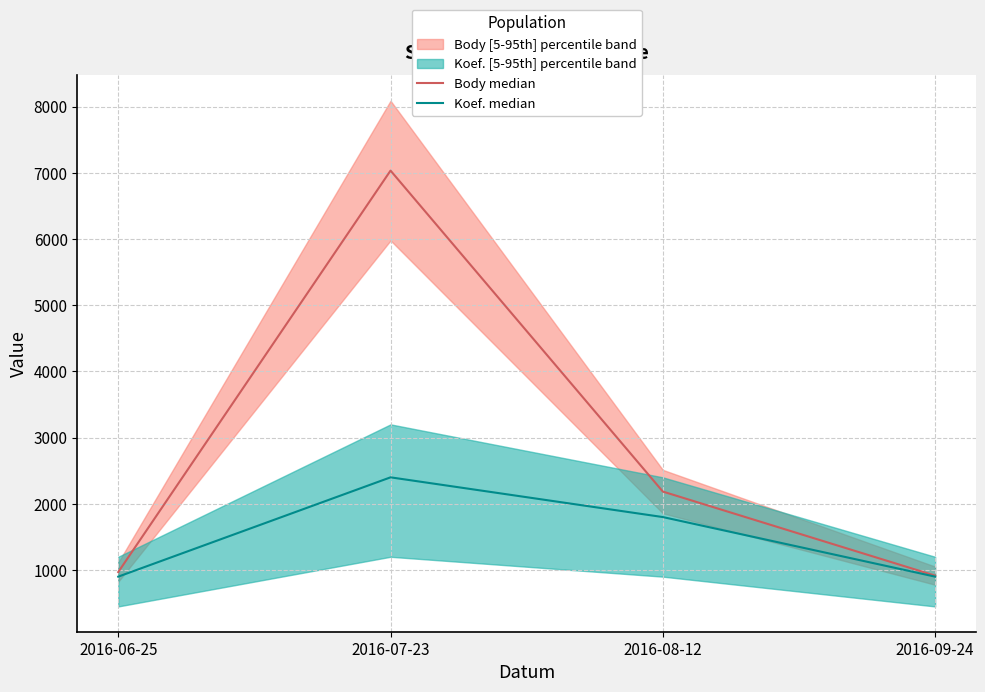

At which label is Body median closest to 3974?

2016-08-12